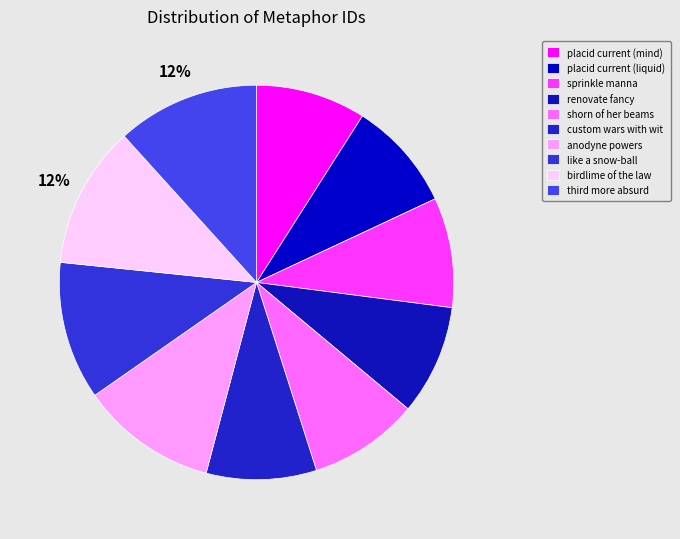

Is there a majority slice in this chart?

No